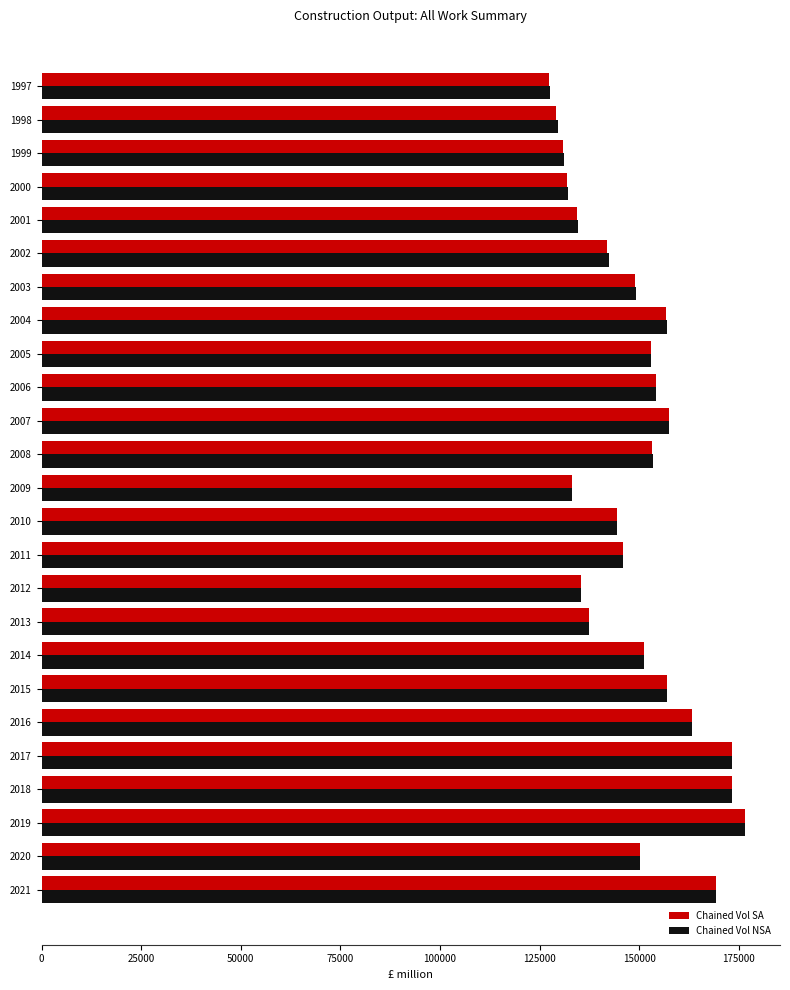

What is the average value of the Chained Vol SA series?

149190